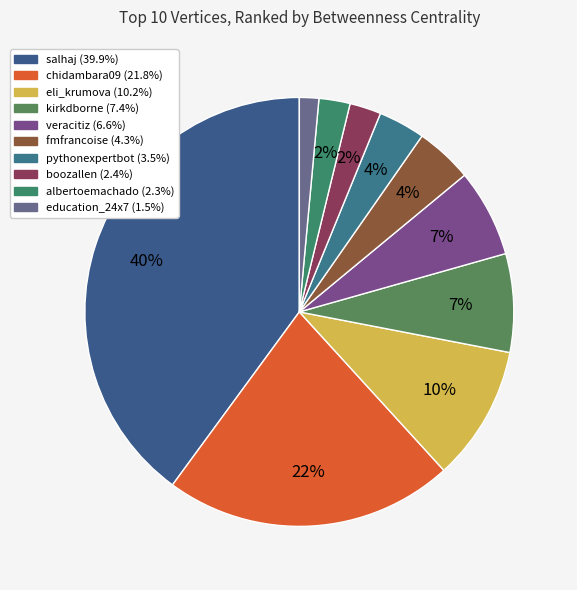

What percentage is the kirkdborne slice, to the nearest percent?

7%